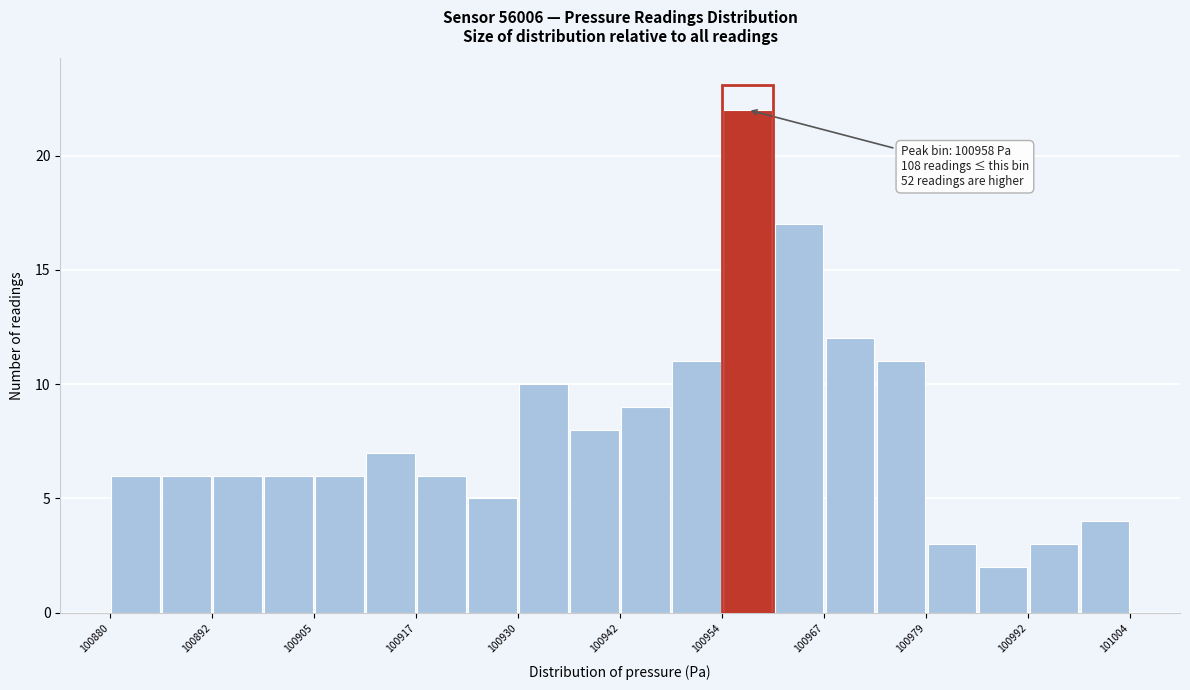

Read against the x-axis, roughly where is the centre of the tallest bar?

100958